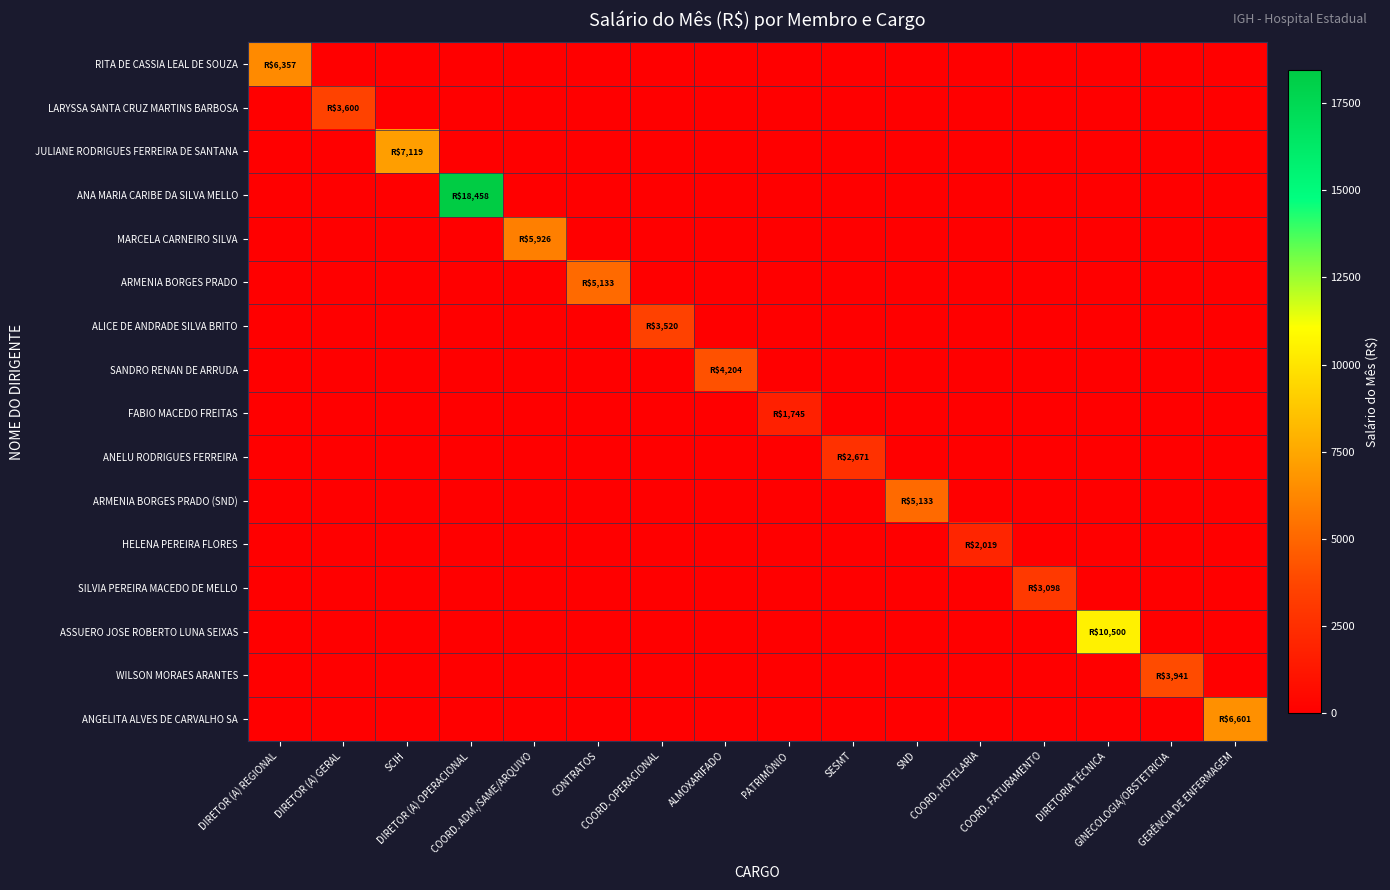

What is the difference between the highest and lowest values at GINECOLOGIA/OBSTETRICIA?

3941.5